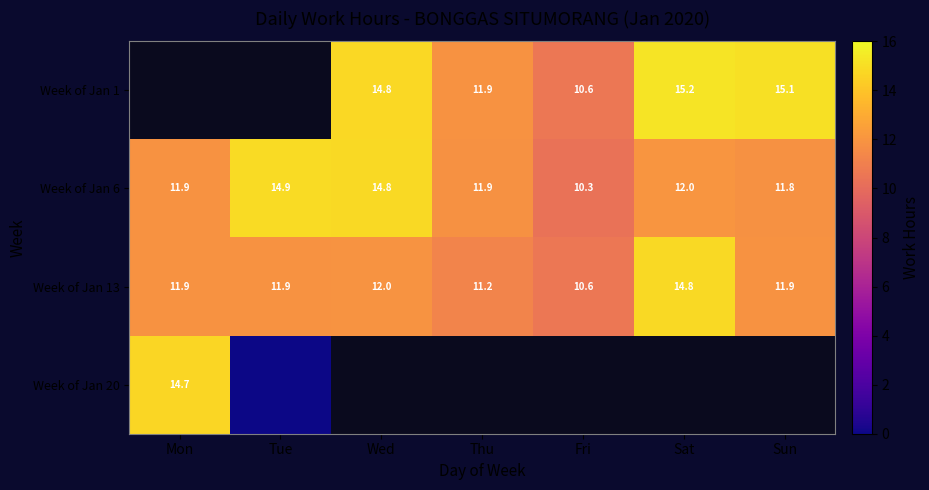

What is the difference between the highest and lowest values at Sat?

3.2